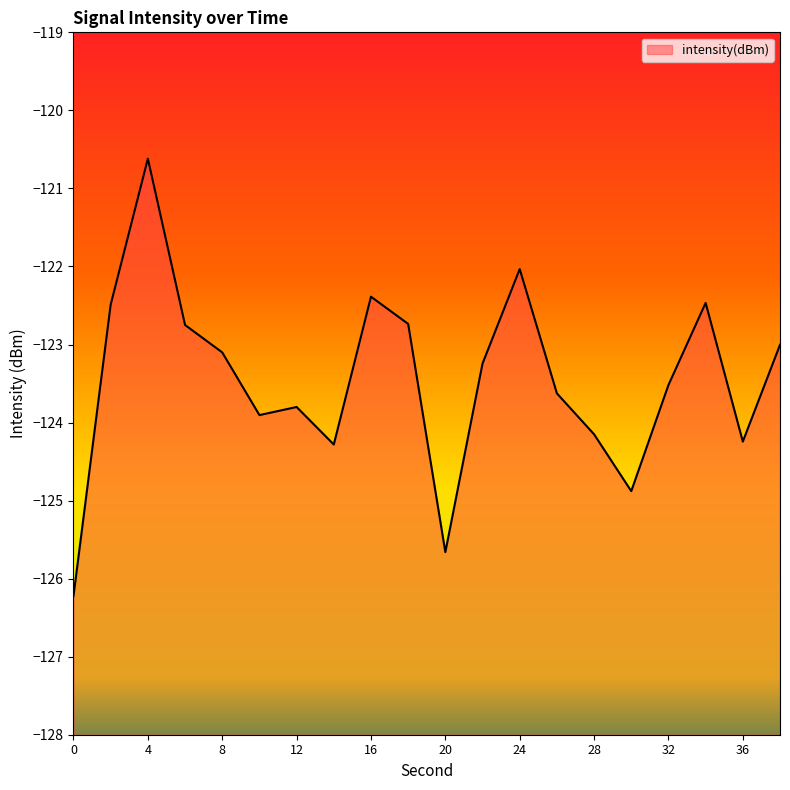

Is it true that the value at 34 is -122.5?

True